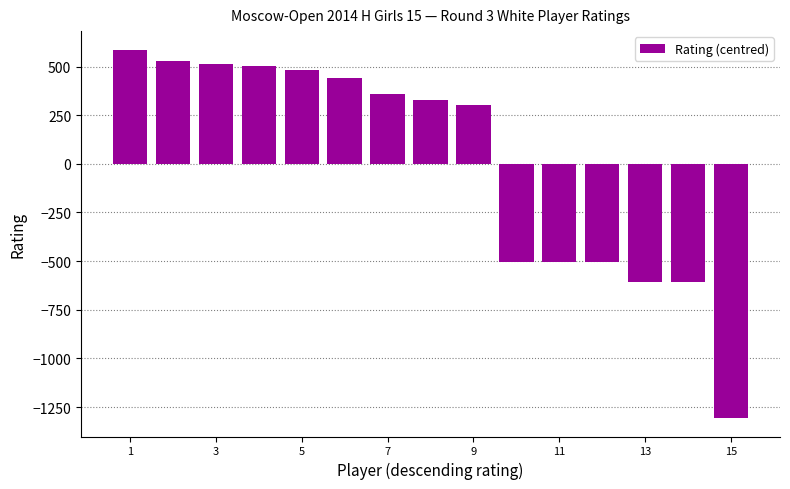

What is the value of the 10th bar from the left?

-506.7